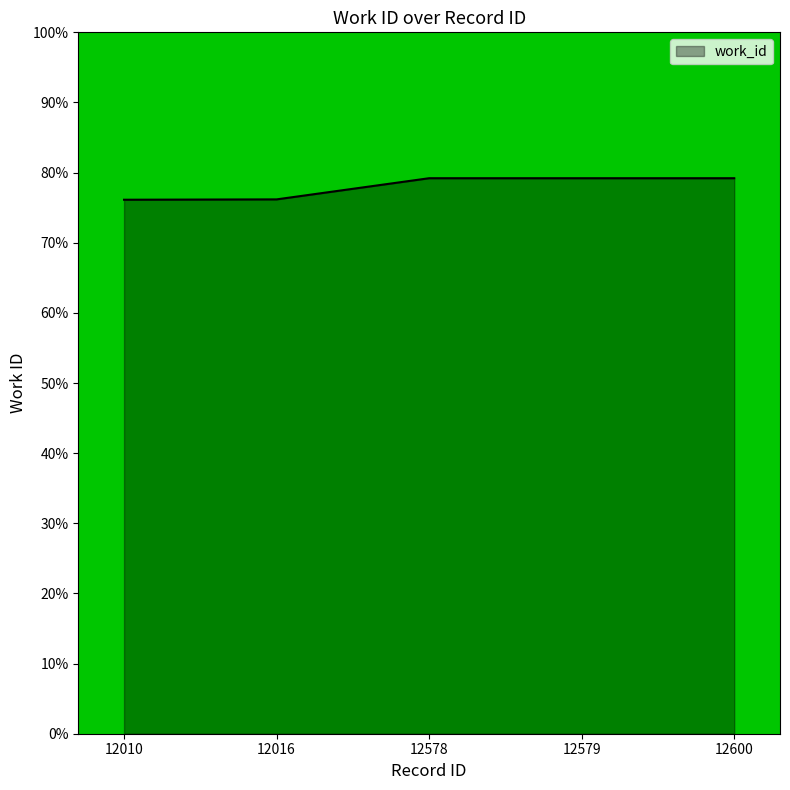

What is the maximum value shown in the chart?

79.2